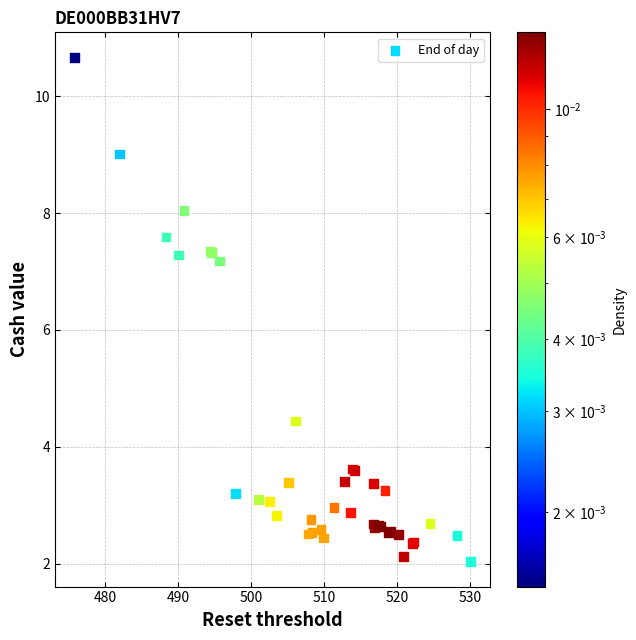

What Y value in the scatter plot is closest to 6?

7.2